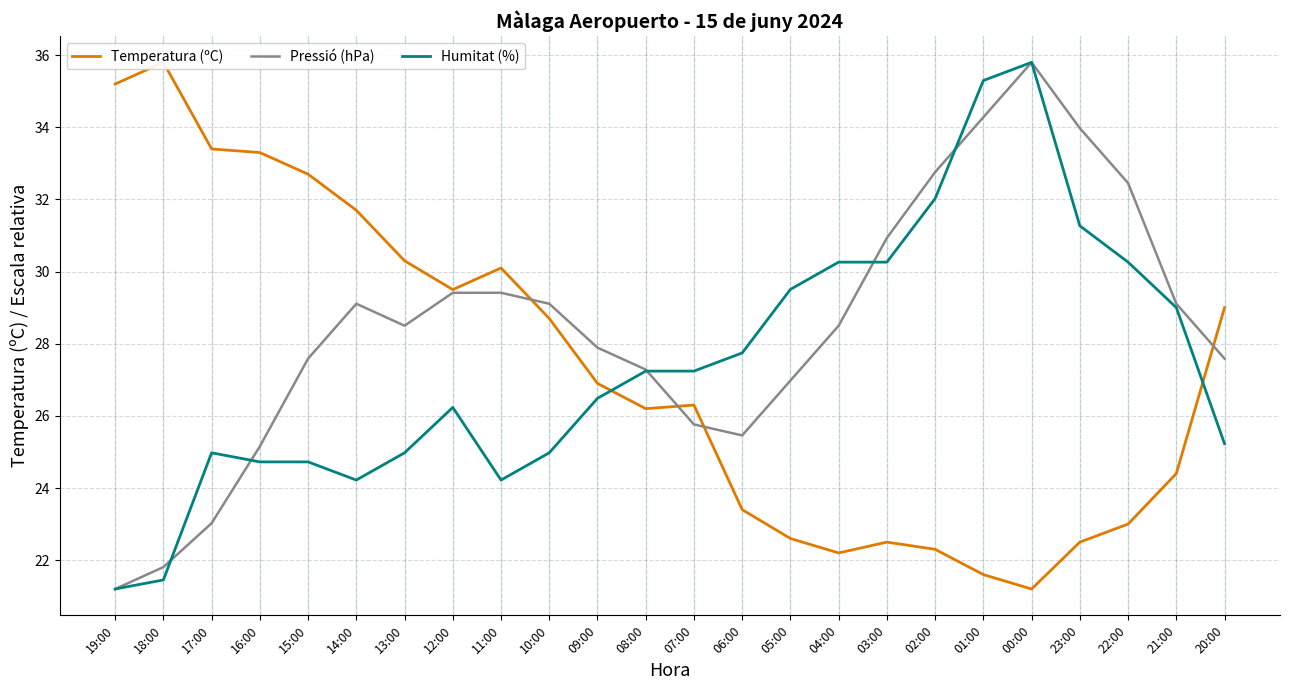

How many intersections are there between Temperatura (ºC) and Humitat (%)?

2